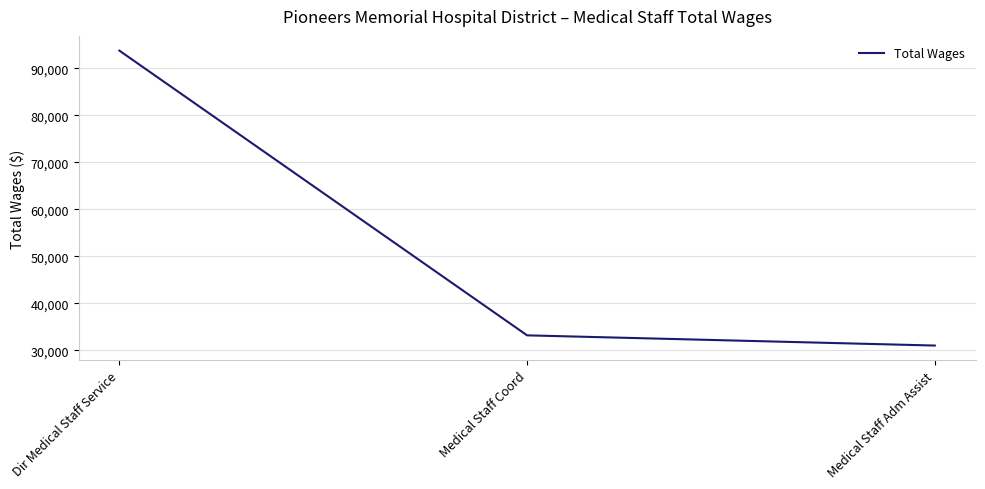

What is the smallest value displayed?

31014